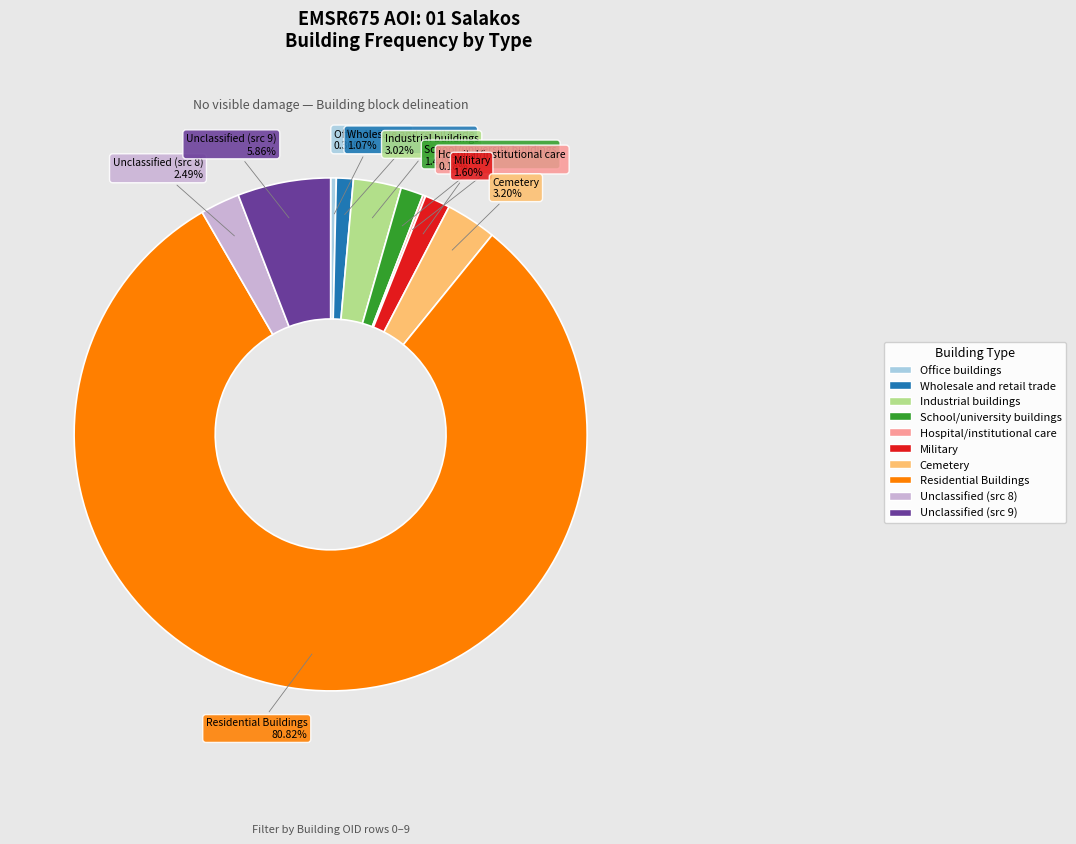

Approximately how many times larger is the value at Wholesale and retail trade compared to Military?

0.7